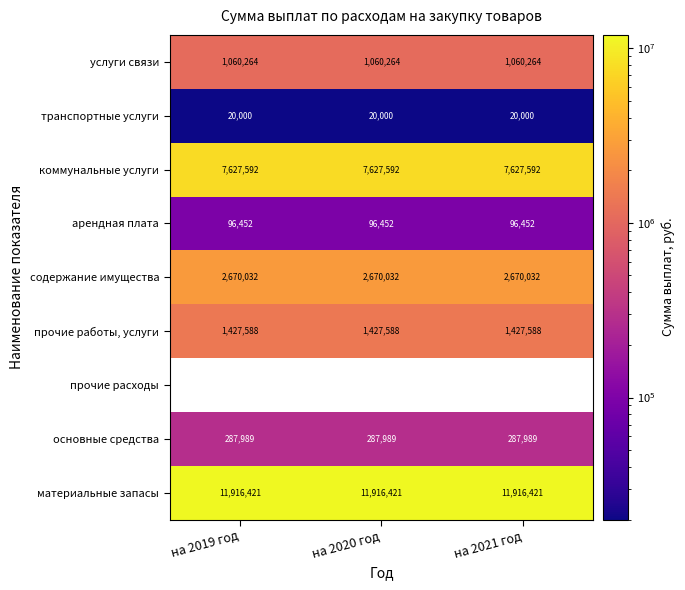

What is the sum of all основные средства values?

863967